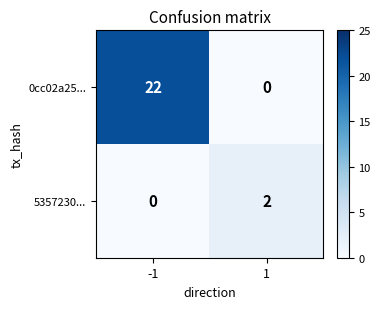

Which series changed the most between -1 and 1?

0cc02a25...